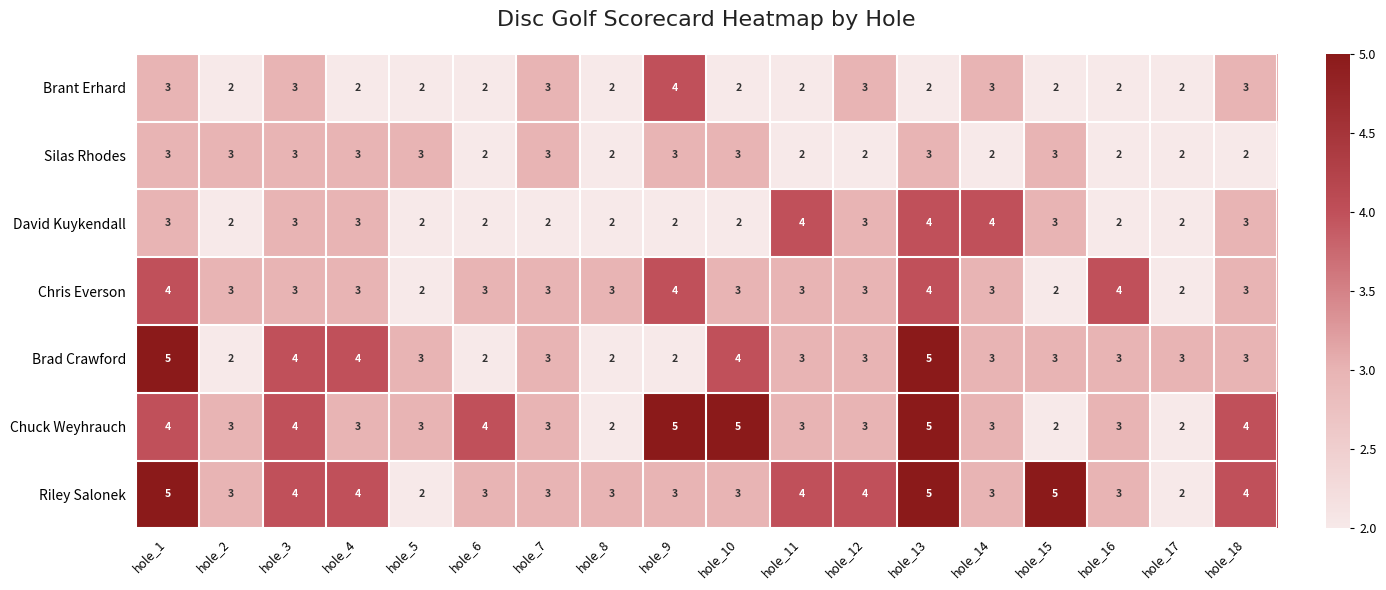

The value of Brad Crawford at hole_14 is 5. True or false?

False